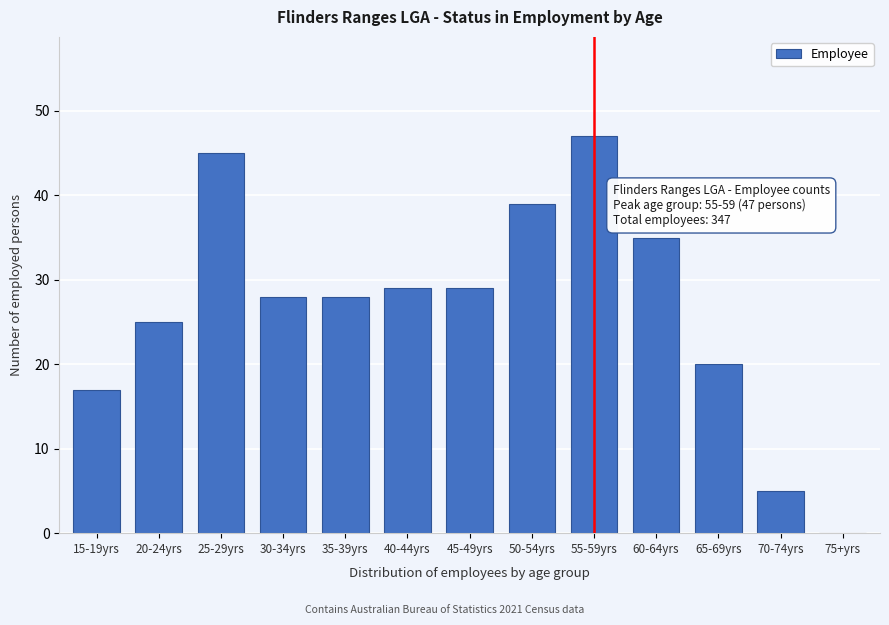

Reading left to right, transcribe all the data shown in this chart.

15-19yrs=17	20-24yrs=25	25-29yrs=45	30-34yrs=28	35-39yrs=28	40-44yrs=29	45-49yrs=29	50-54yrs=39	55-59yrs=47	60-64yrs=35	65-69yrs=20	70-74yrs=5	75+yrs=0